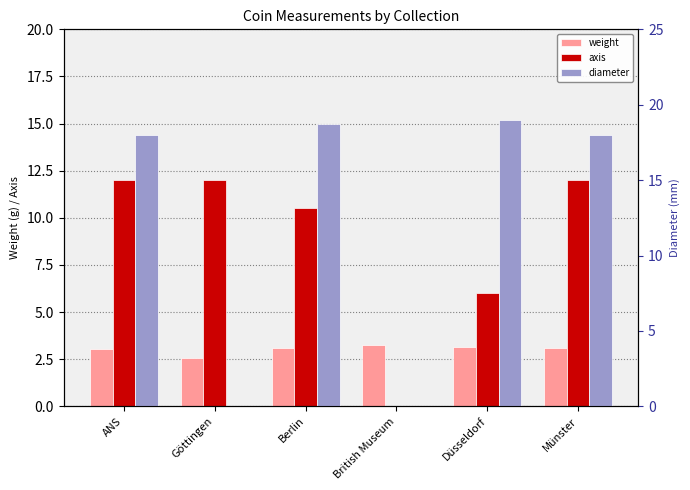

Reading left to right, transcribe all the data shown in this chart.

weight: ANS=3.0	Göttingen=2.6	Berlin=3.1	British Museum=3.3	Düsseldorf=3.2	Münster=3.1
axis: ANS=12.0	Göttingen=12.0	Berlin=10.5	British Museum=0.0	Düsseldorf=6.0	Münster=12.0
diameter: ANS=18.0	Göttingen=0.0	Berlin=18.8	British Museum=0.0	Düsseldorf=19.0	Münster=18.0